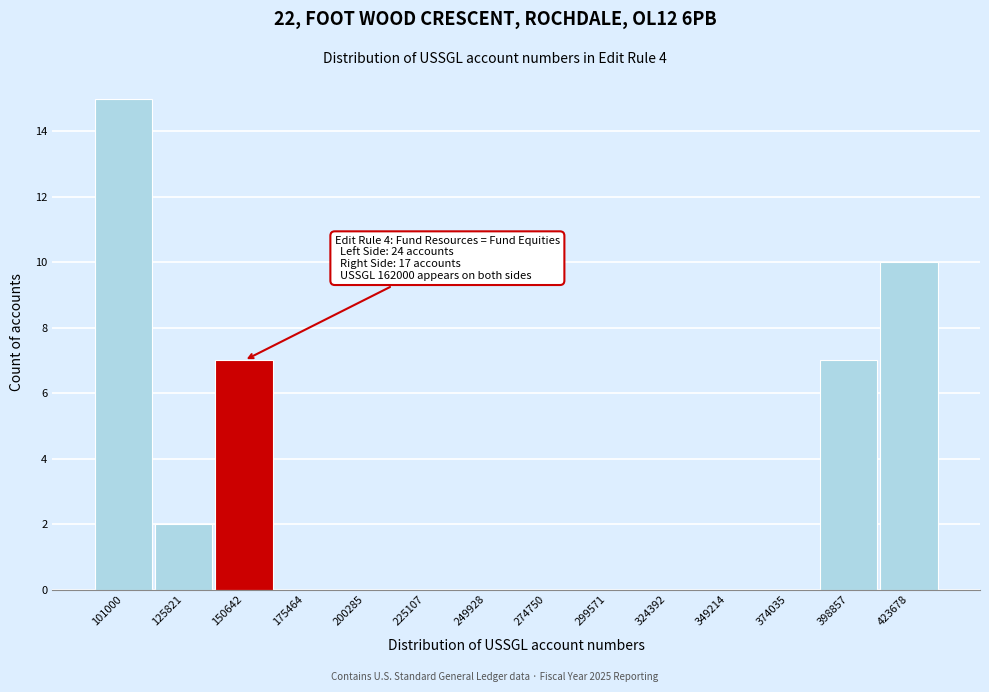

Reading left to right, extract all data points from this chart.

101000=15	125821=2	150642=7	175464=0	200285=0	225107=0	249928=0	274750=0	299571=0	324392=0	349214=0	374035=0	398857=7	423678=10